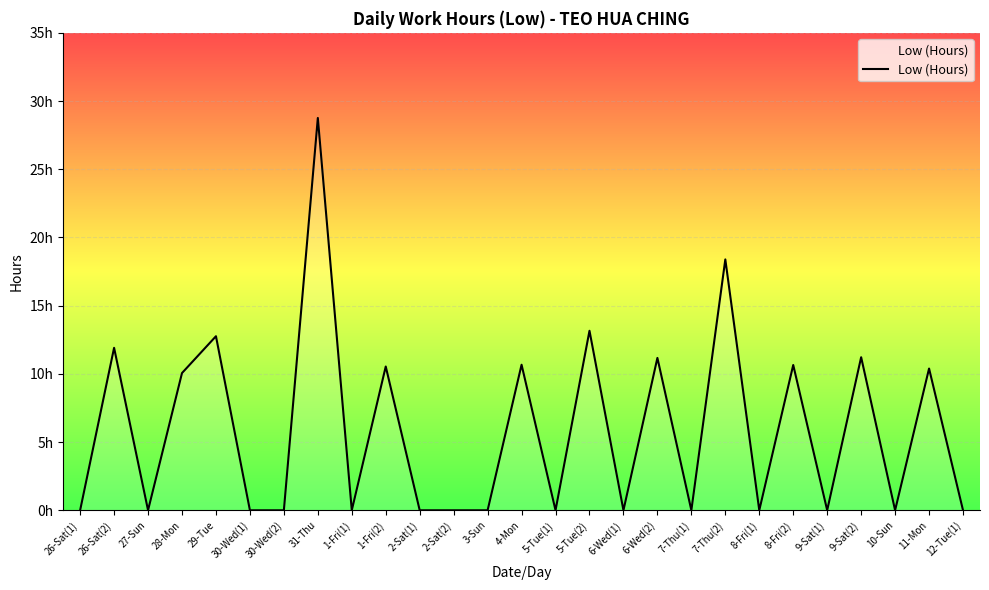

At which label is the value closest to 14?

5-Tue(2)